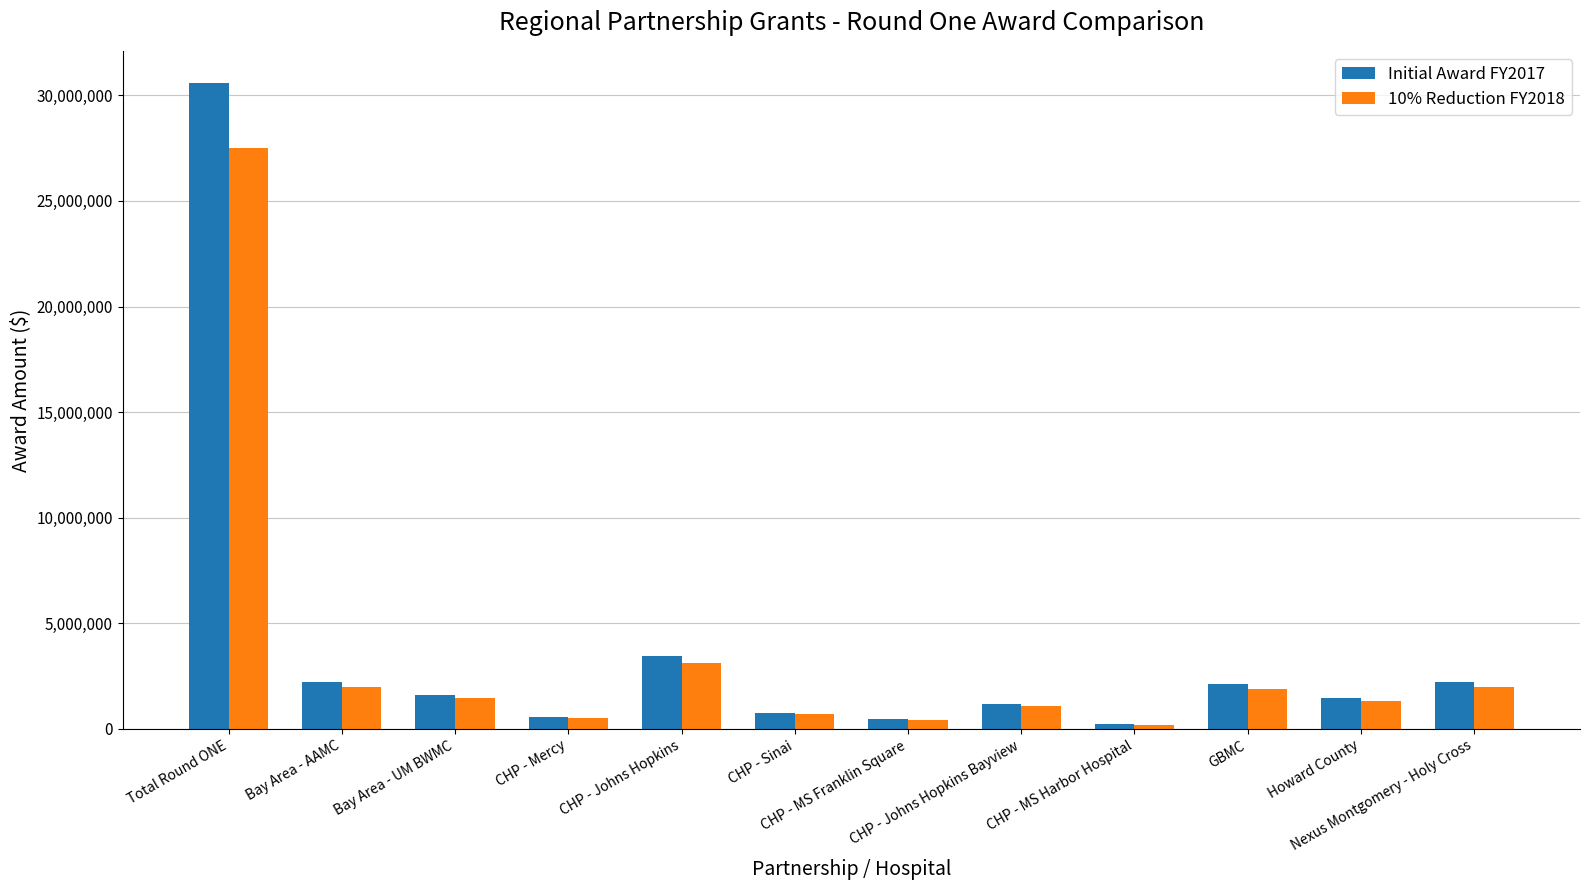

What is the difference between the 10% Reduction FY2018 values at CHP - Johns Hopkins Bayview and CHP - MS Harbor Hospital?

890817.0